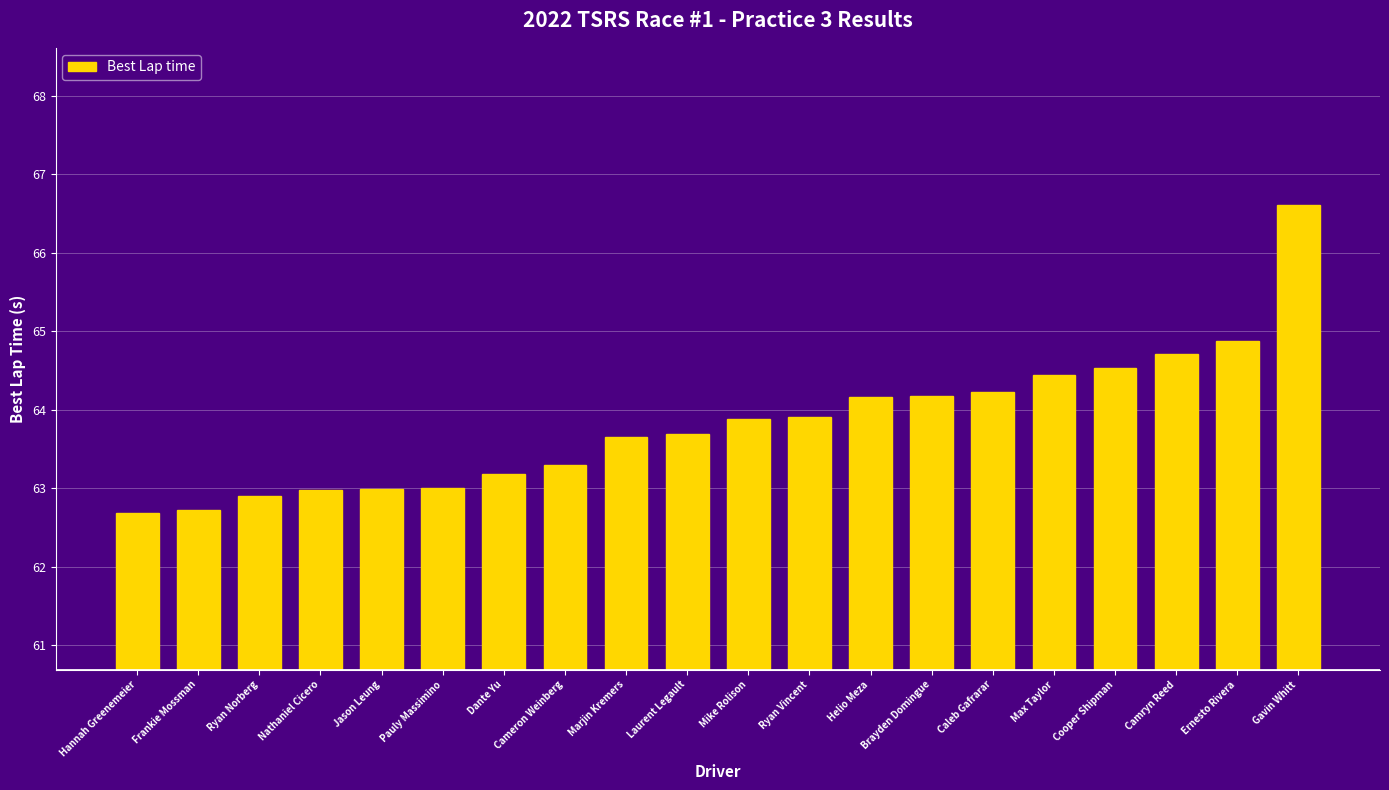

What is the maximum value shown in the chart?

66.6